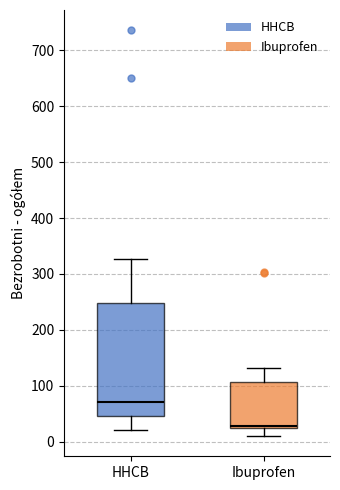

Where does the upper whisker of the box for Ibuprofen end on the y-axis? The values are not printed on the chart, so give them approximately, as read against the axis.

130